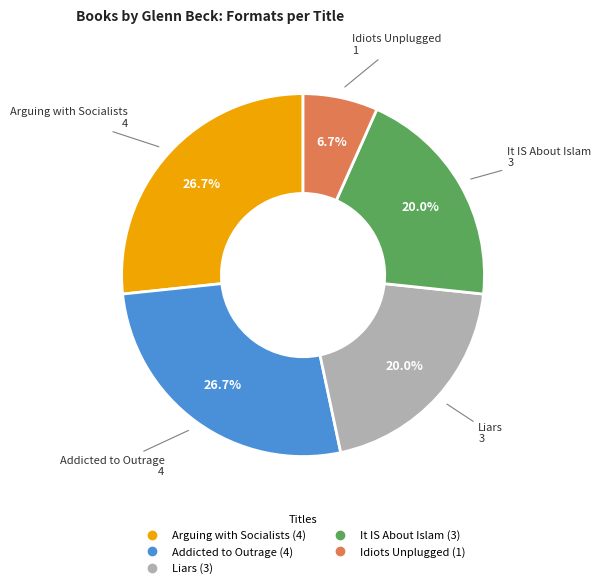

The Liars slice represents 12% of the pie. True or false?

False